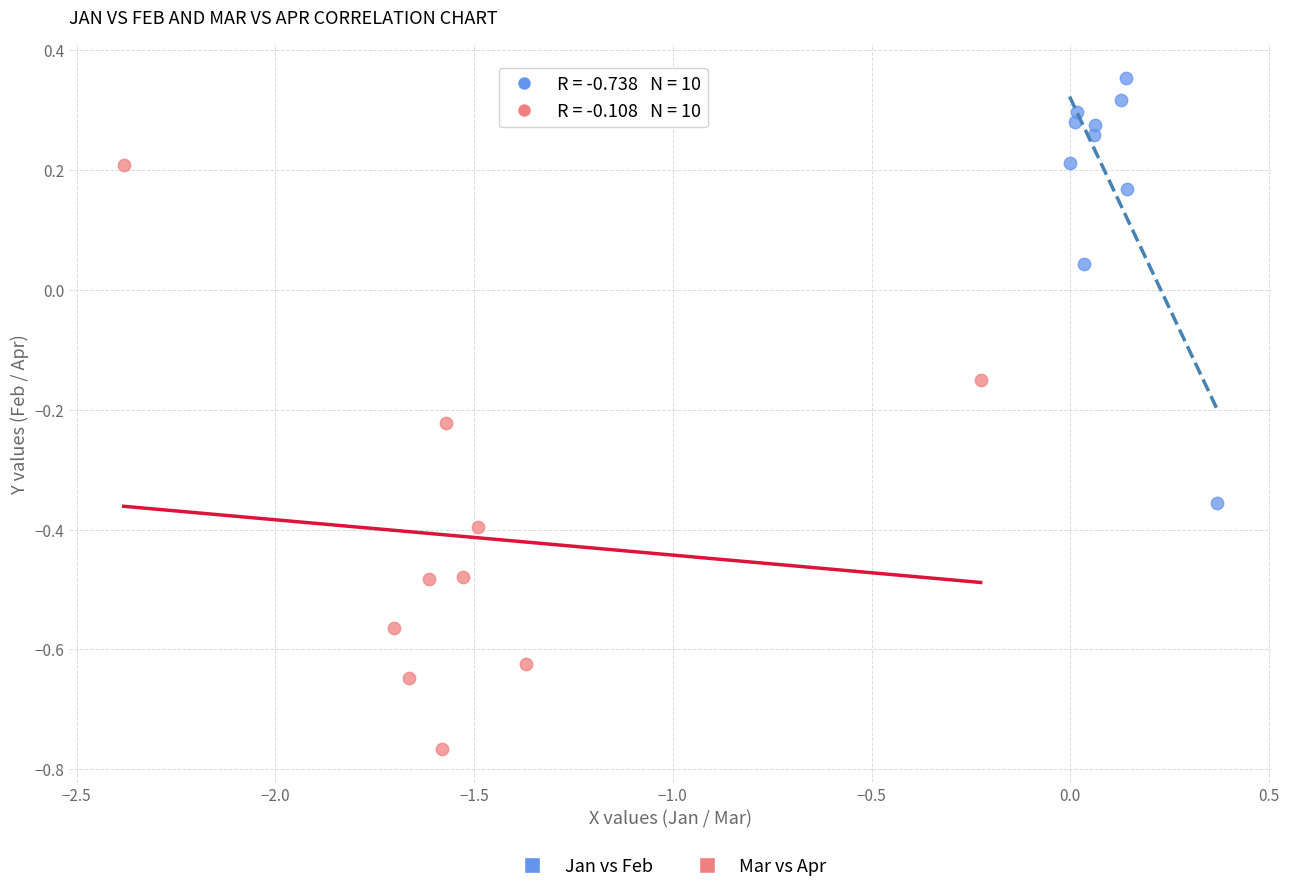

Which series has the largest Y range (max minus min)?

Mar vs Apr